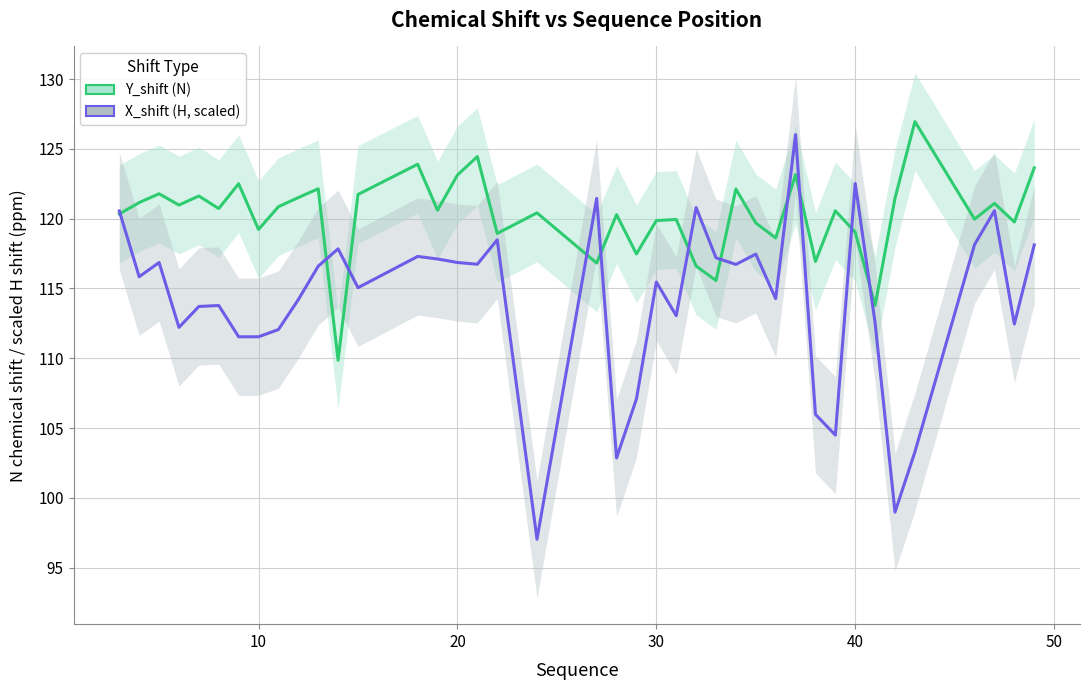

How many lines are shown in the chart?

2